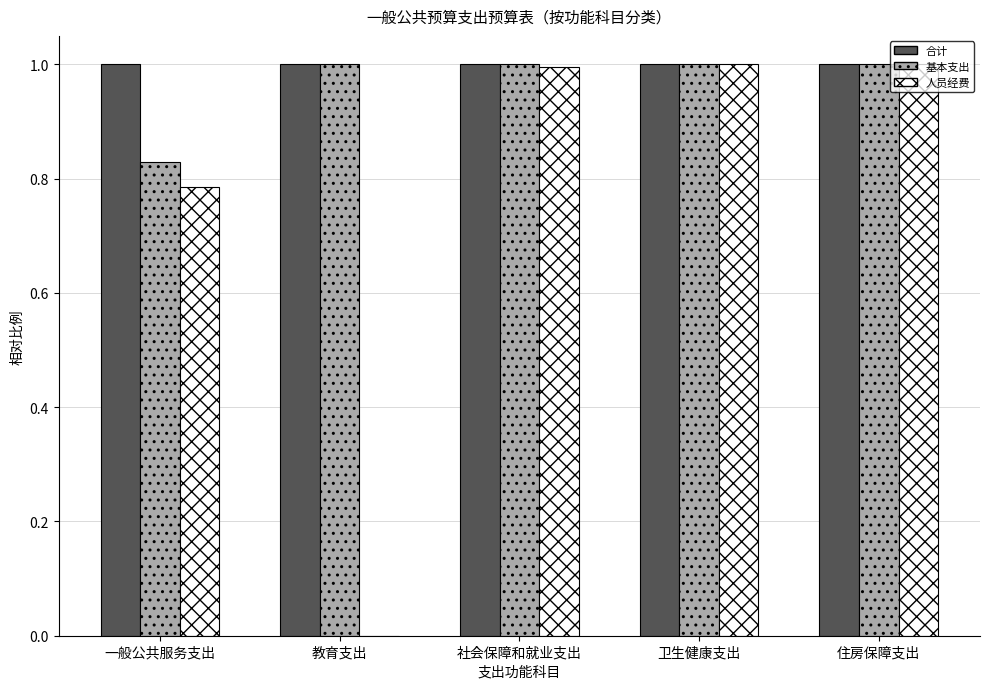

The value of 合计 at 卫生健康支出 is 1.6. True or false?

False